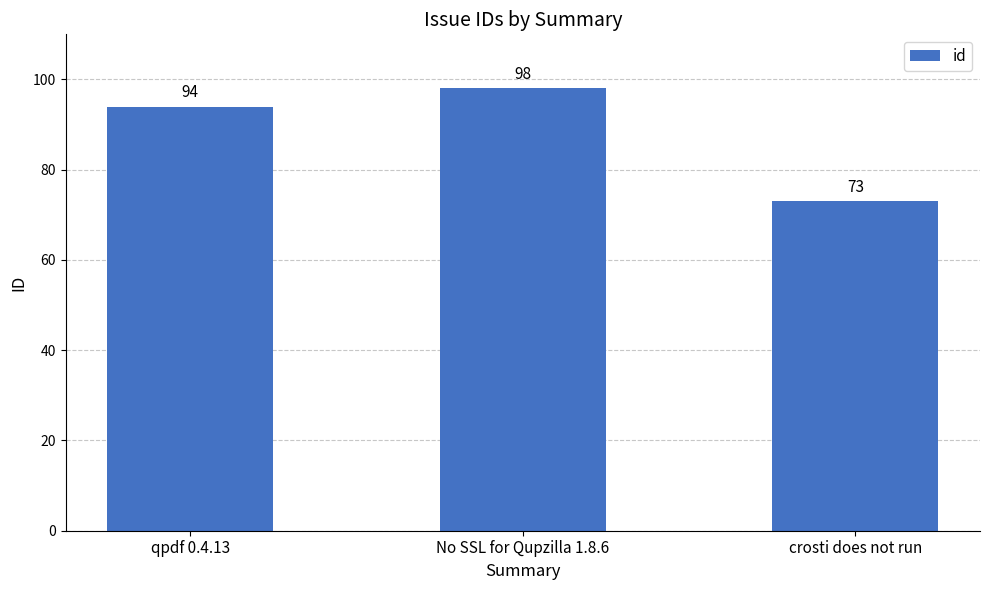

Reading left to right, what are all the values shown in this chart?

94	98	73